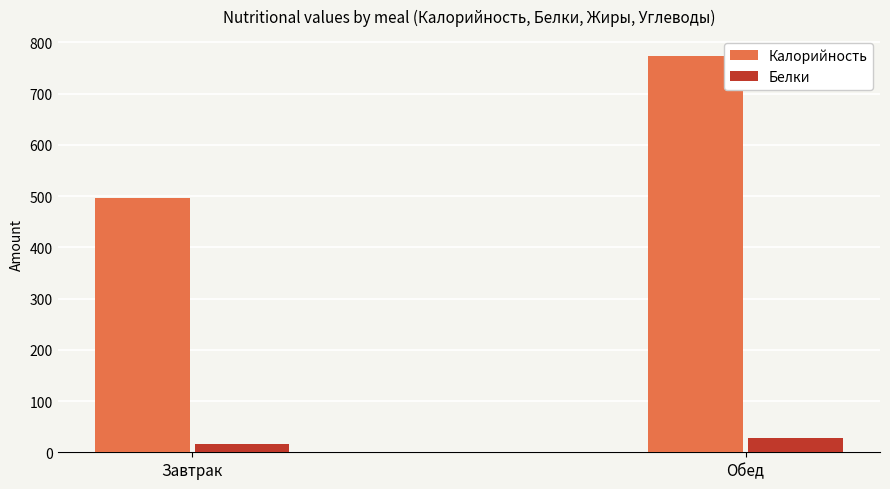

Reading left to right, transcribe all the data shown in this chart.

Калорийность: 495.8	773.6
Белки: 16.1	27.0